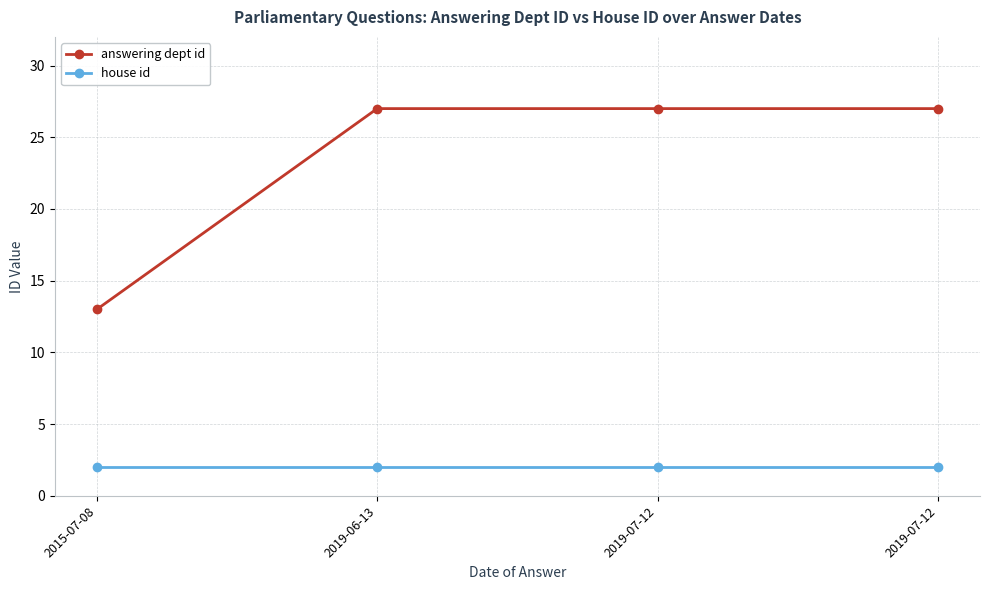

How many distinct data groups are displayed?

2